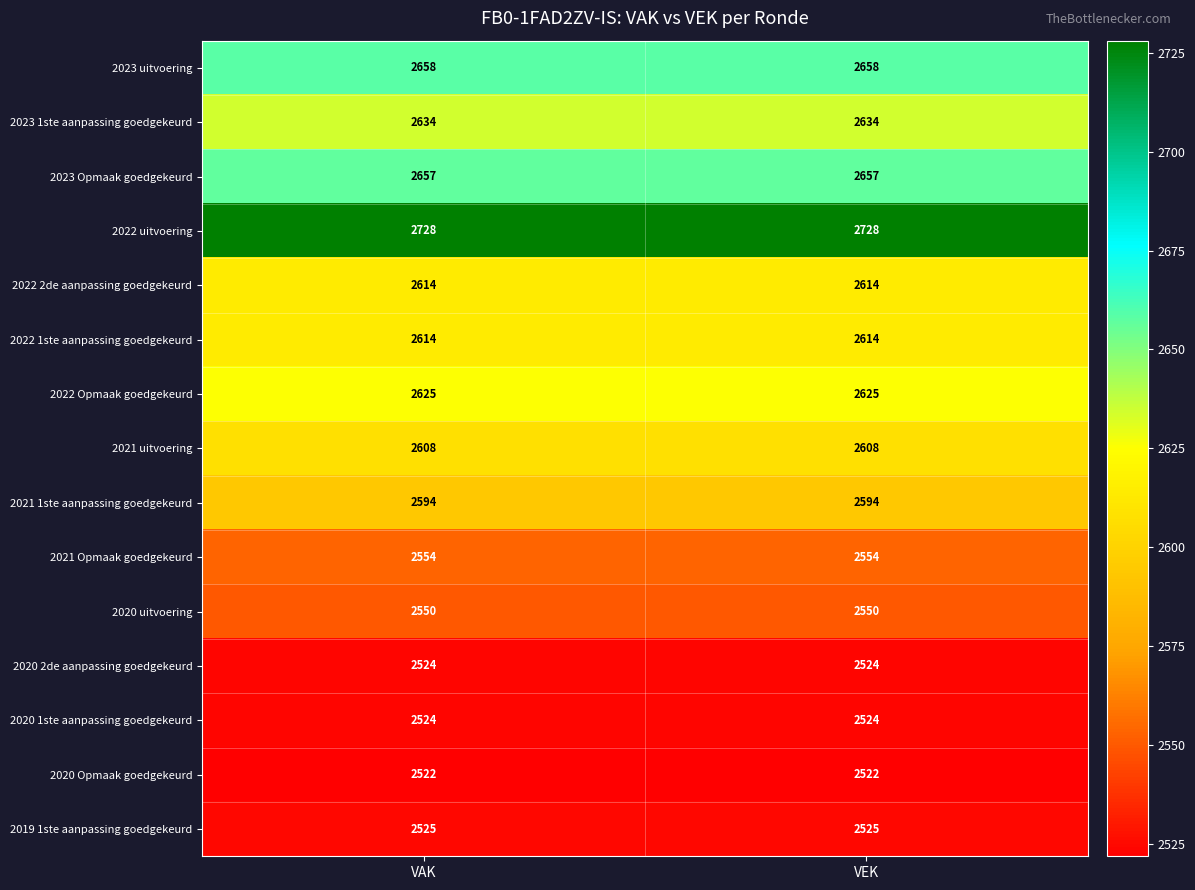

Count the number of data series in this chart.

15